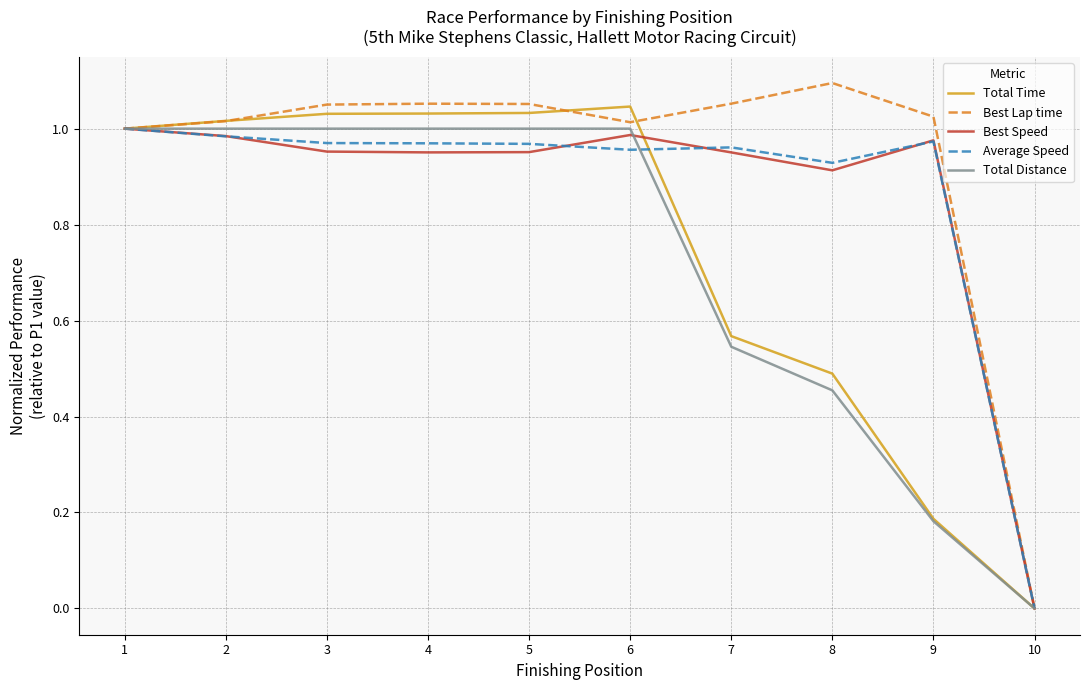

What is the total value across all series at 8?

3.9